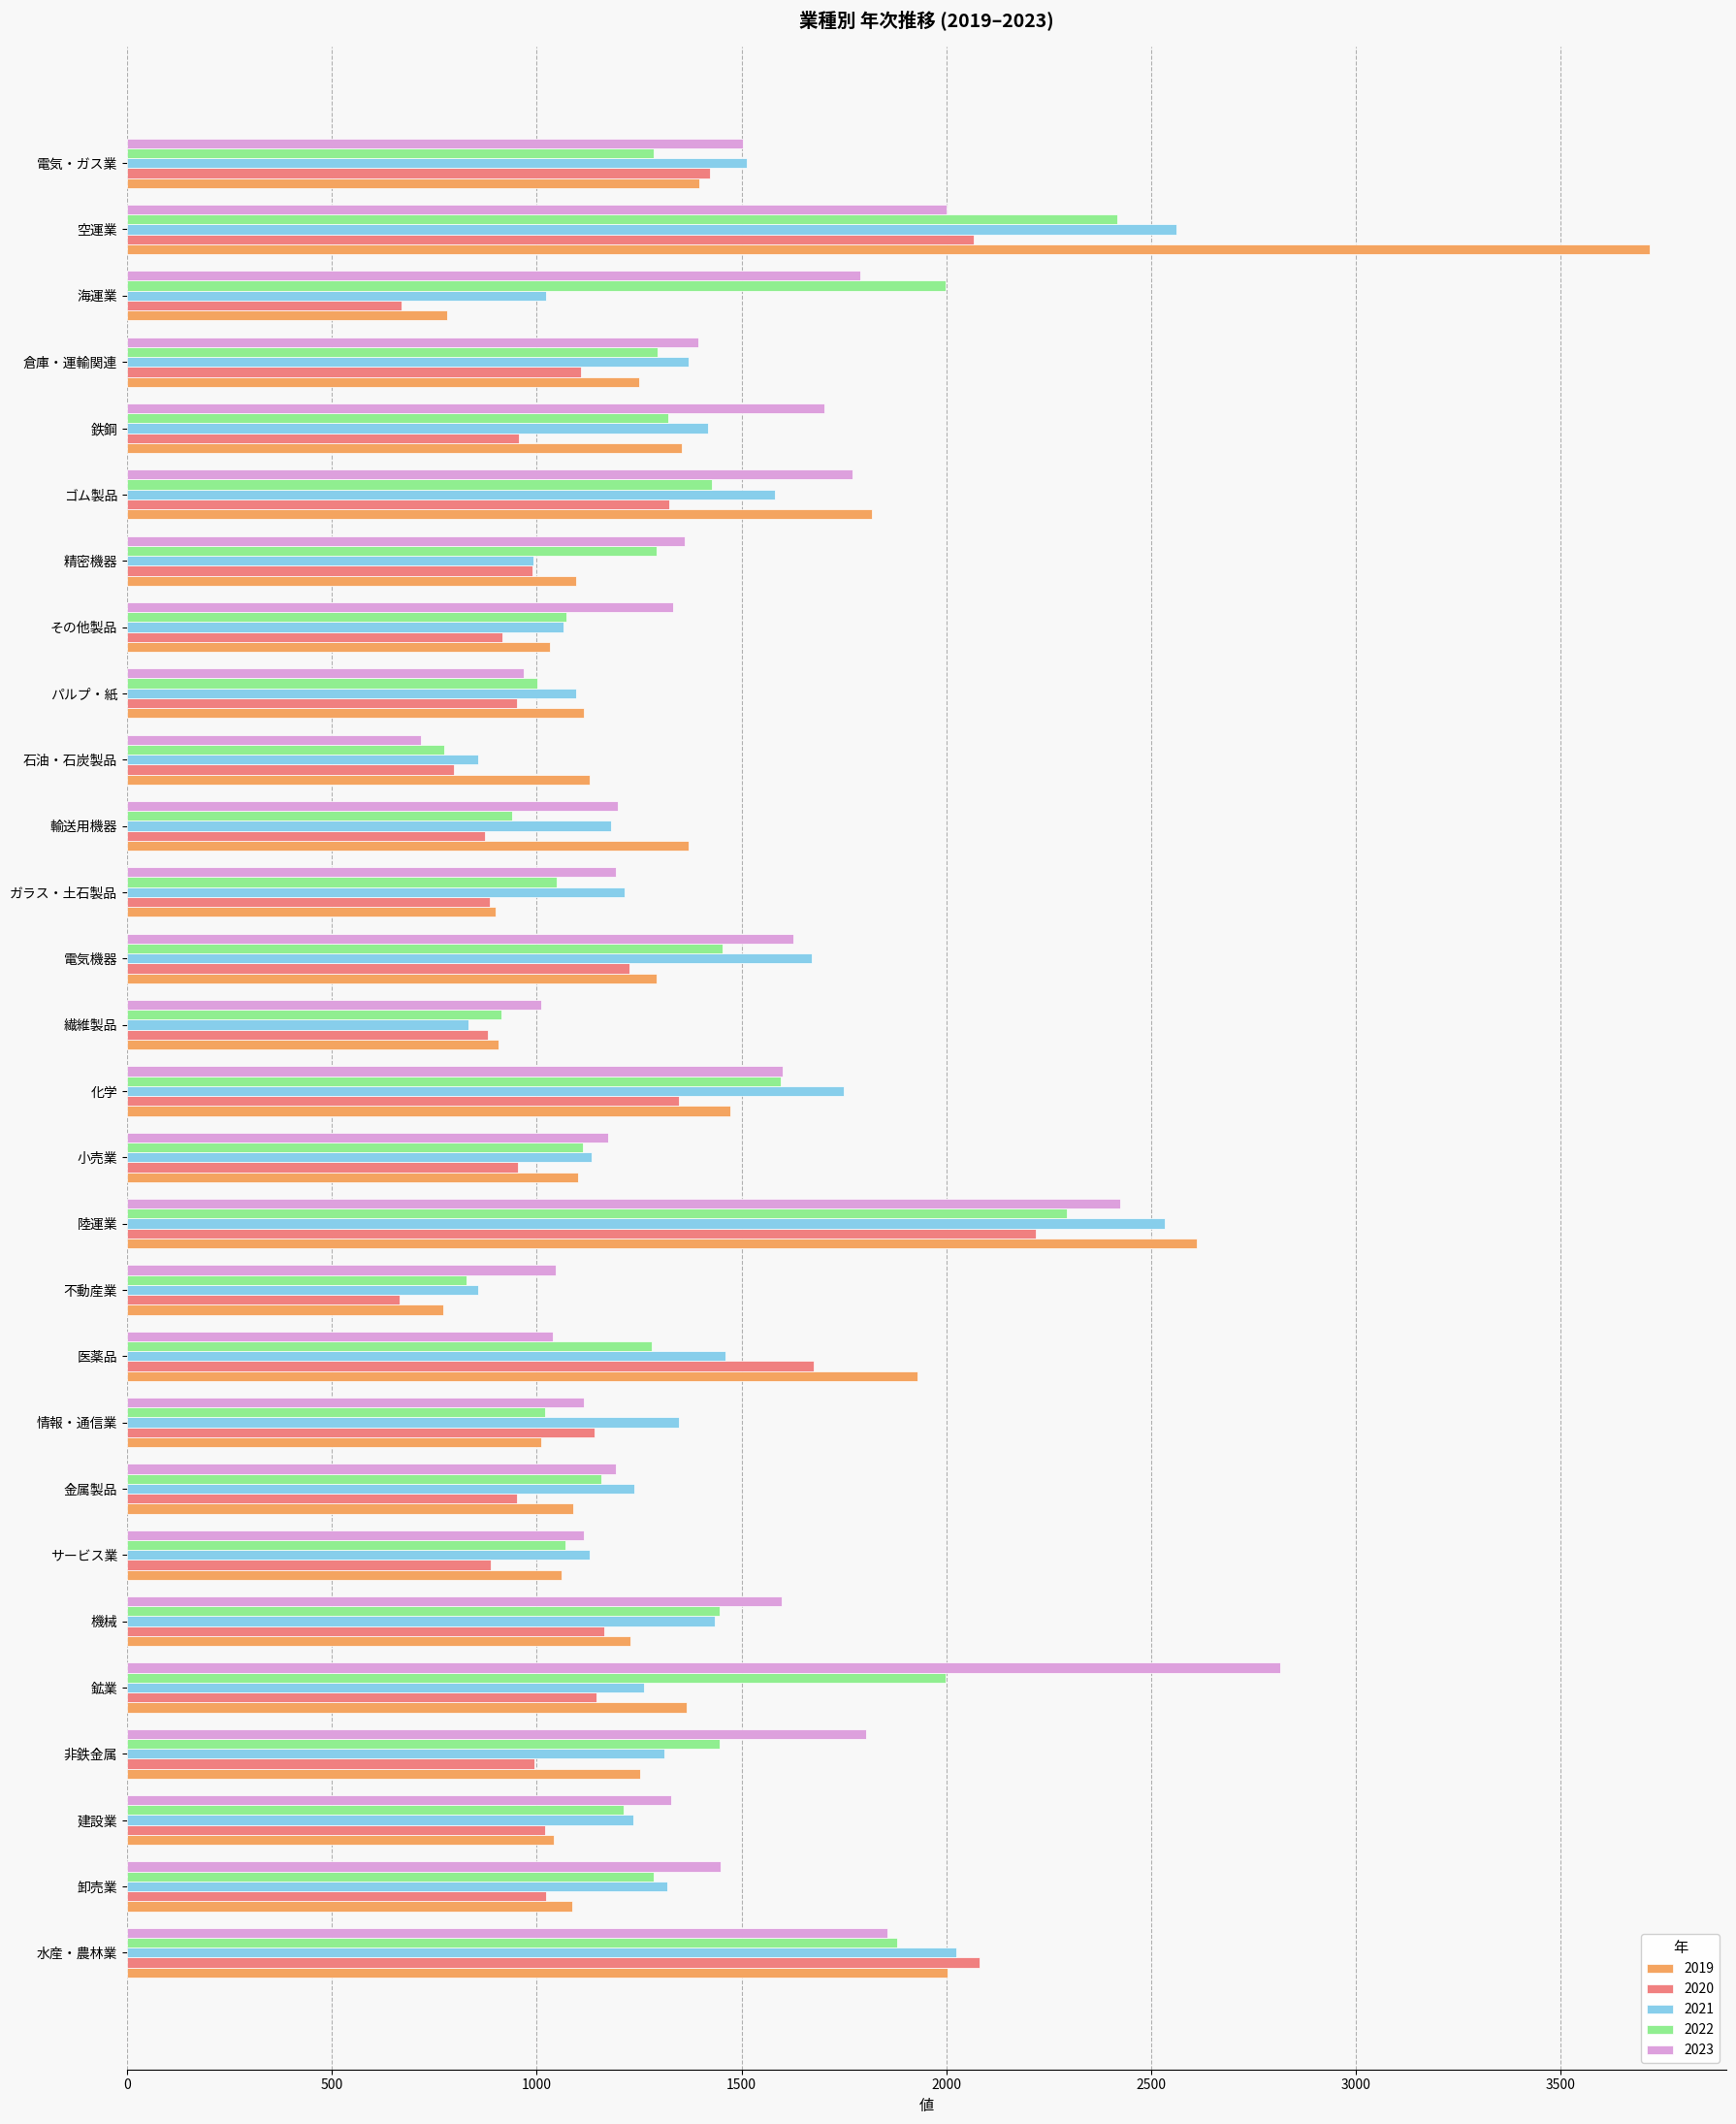

At which category is the sum across all series the highest?

空運業